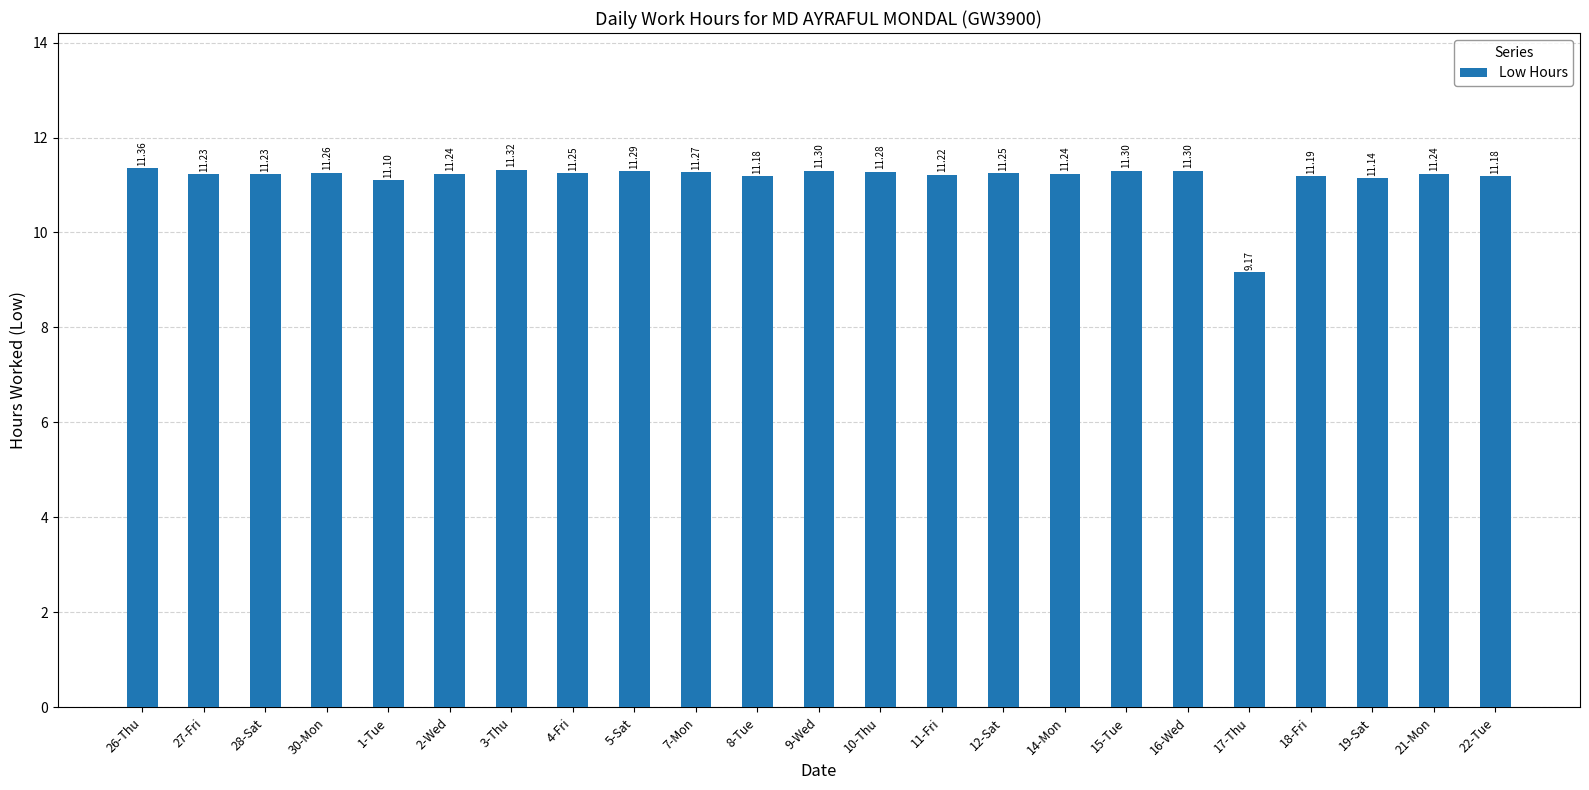

What is the sum of the values at 21-Mon and 3-Thu?

22.6